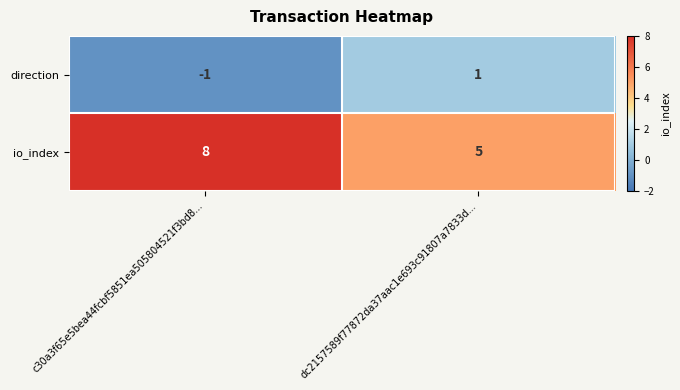

Rank the series by their maximum value, from lowest to highest.

direction, io_index